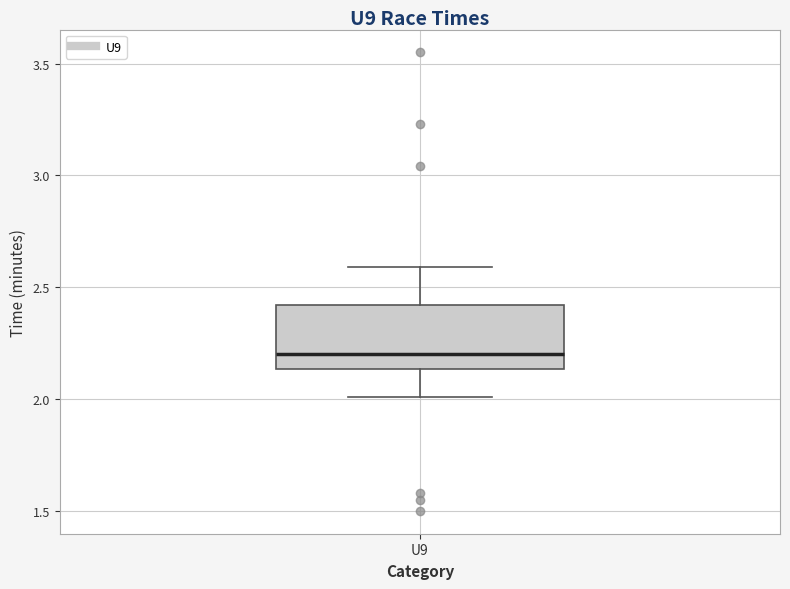

Transcribe this box plot: give where the median line is, the range the box spans, and where the two whiskers end, as read against the y-axis. The values are not printed on the chart, so give them approximately, as read against the axis.

median 2.20, box 2.15 to 2.40, whiskers 2.00 to 2.60